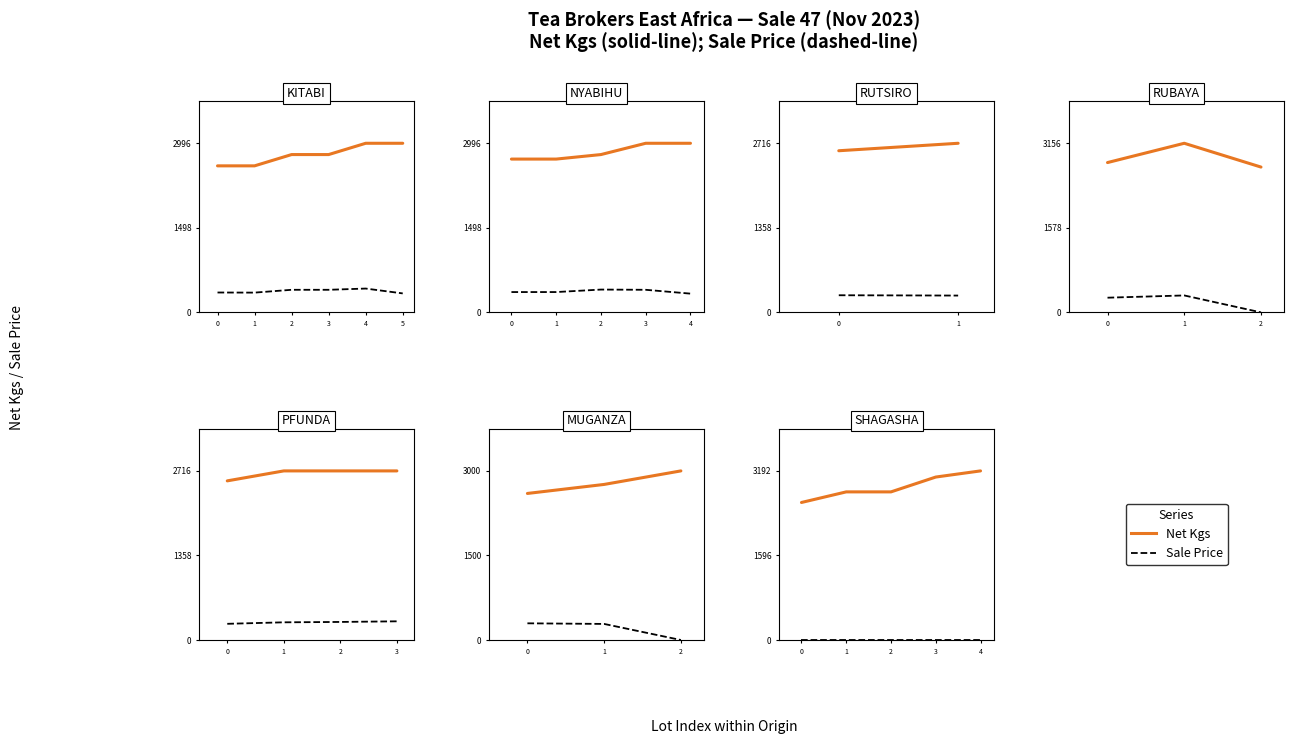

The value of Net Kgs at 3 is 3076. True or false?

True